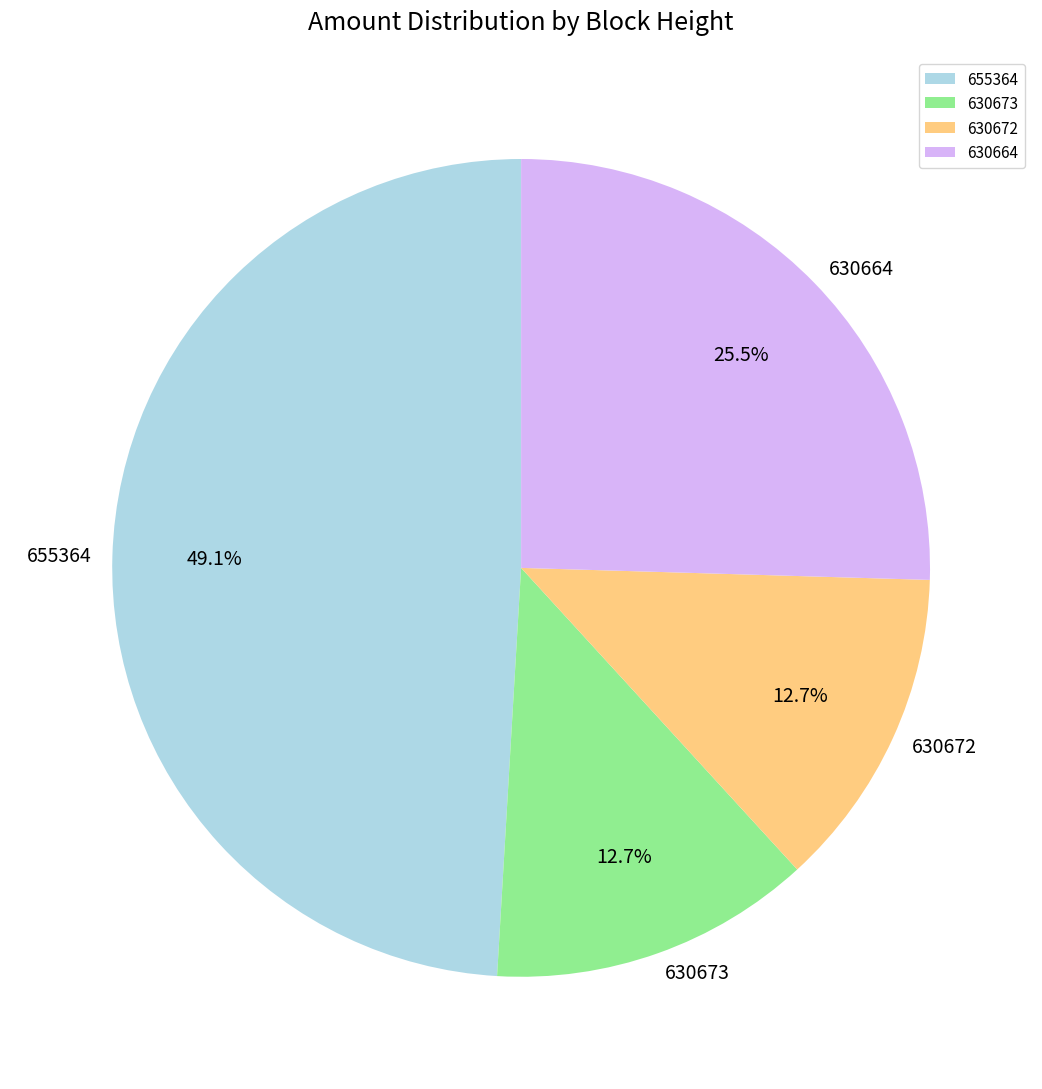

Does 655364 account for over 50% of the chart?

No